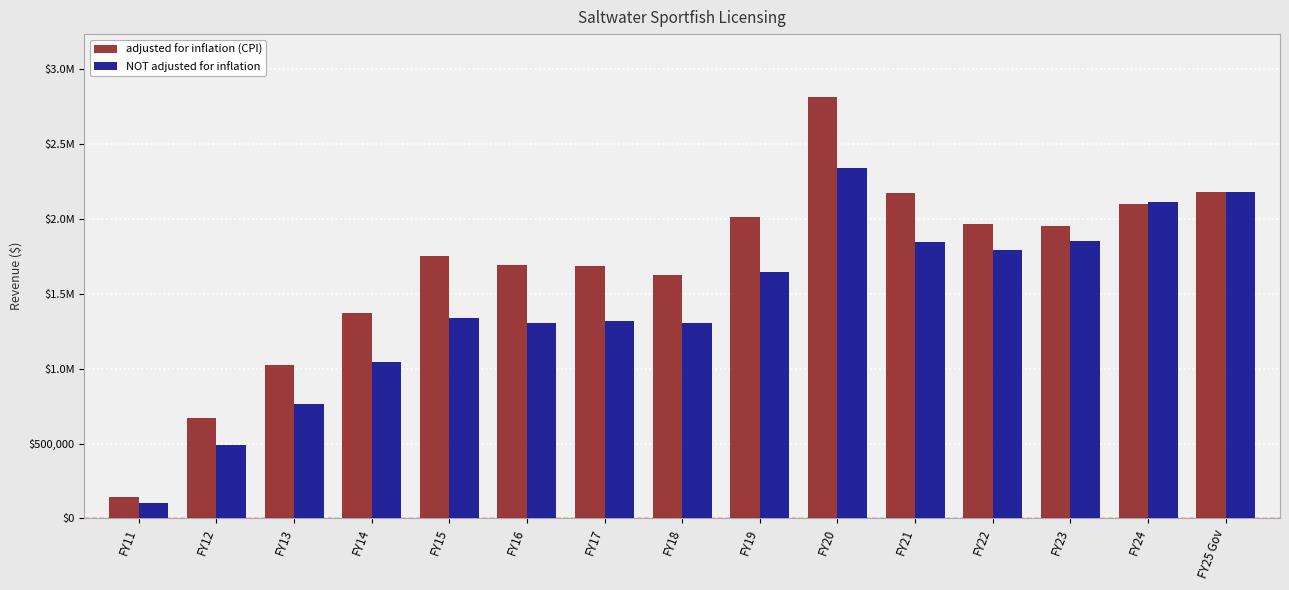

At how many categories does at least one series exceed 2301313?

1